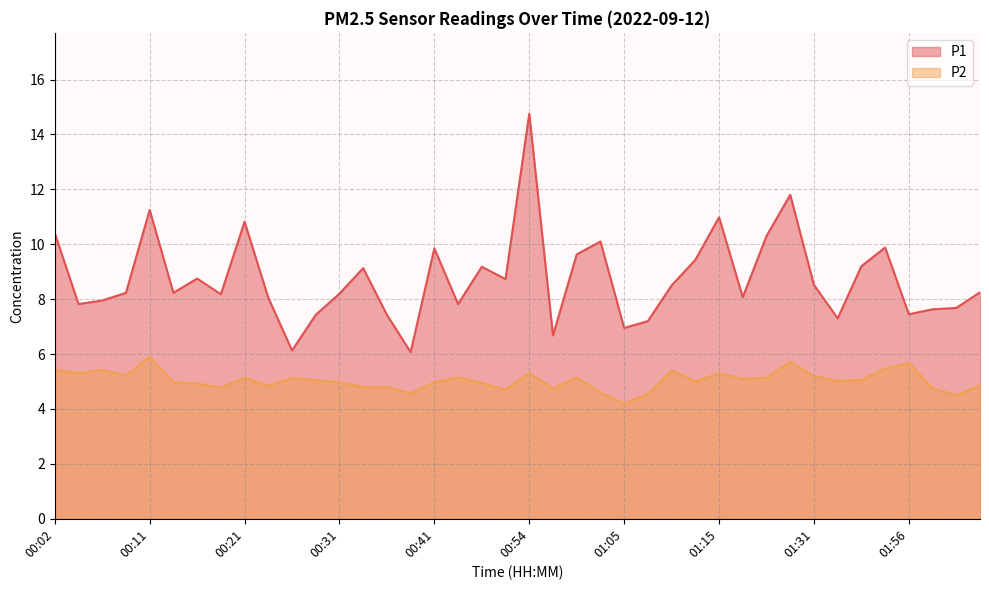

How many lines are shown in the chart?

2